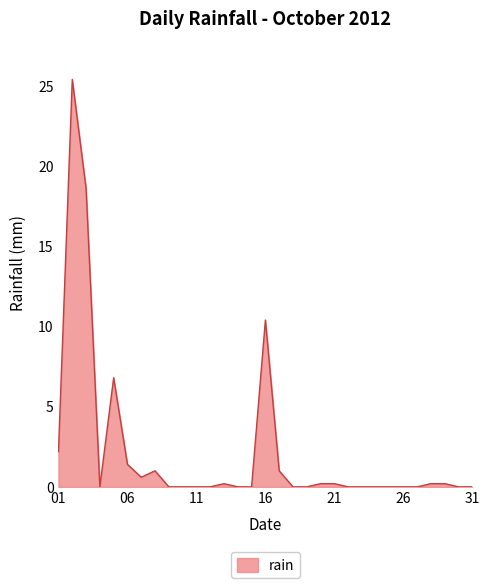

Reading left to right, extract all data points from this chart.

2.2	25.4	18.6	0.0	6.8	1.4	0.6	1.0	0.0	0.0	0.0	0.0	0.2	0.0	0.0	10.4	1.0	0.0	0.0	0.2	0.2	0.0	0.0	0.0	0.0	0.0	0.0	0.2	0.2	0.0	0.0